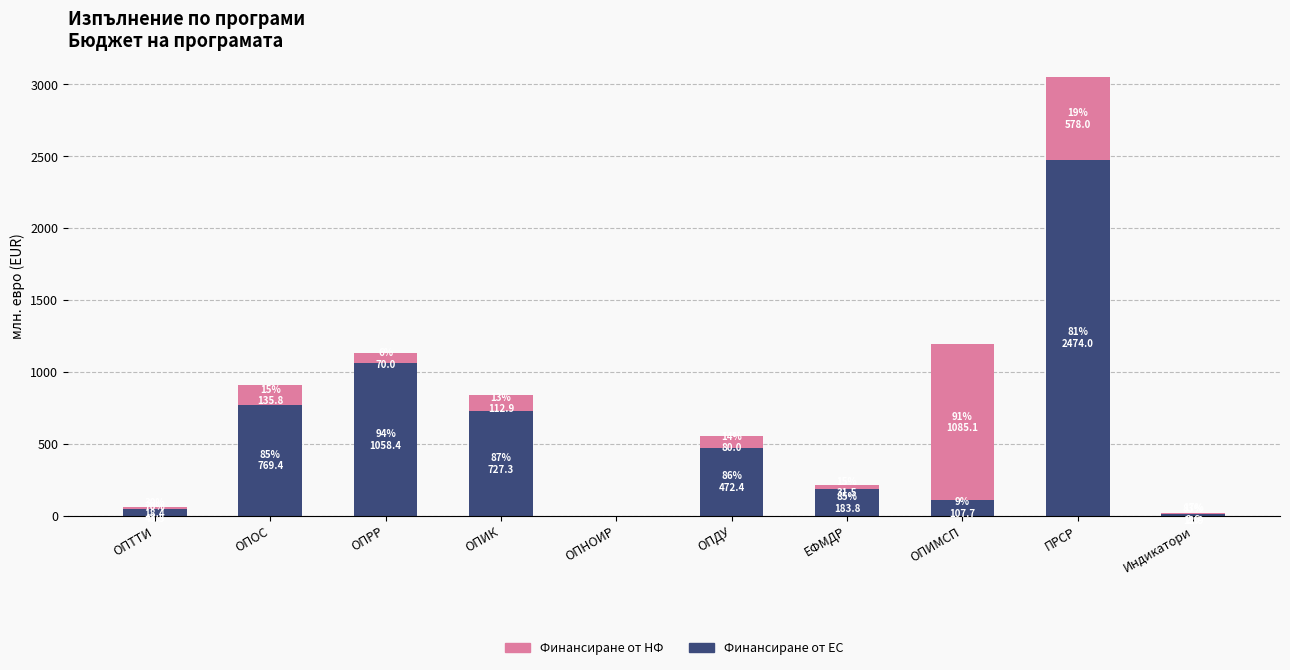

Are the bars horizontal?

No